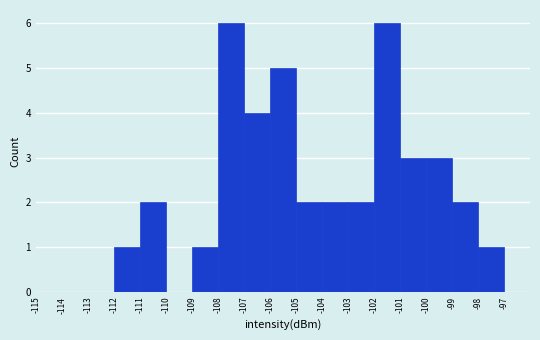

Reading left to right, transcribe this chart: for each bar, give the range it covers on the x-axis and its height. The values are not printed on the chart, so give them approximately, as read against the axis.

-115 to -114: 0
-114 to -113: 0
-113 to -112: 0
-112 to -111: 1
-111 to -110: 2
-110 to -109: 0
-109 to -108: 1
-108 to -107: 6
-107 to -106: 4
-106 to -105: 5
-105 to -104: 2
-104 to -103: 2
-103 to -102: 2
-102 to -101: 6
-101 to -100: 3
-100 to -99: 3
-99 to -98: 2
-98 to -97: 1